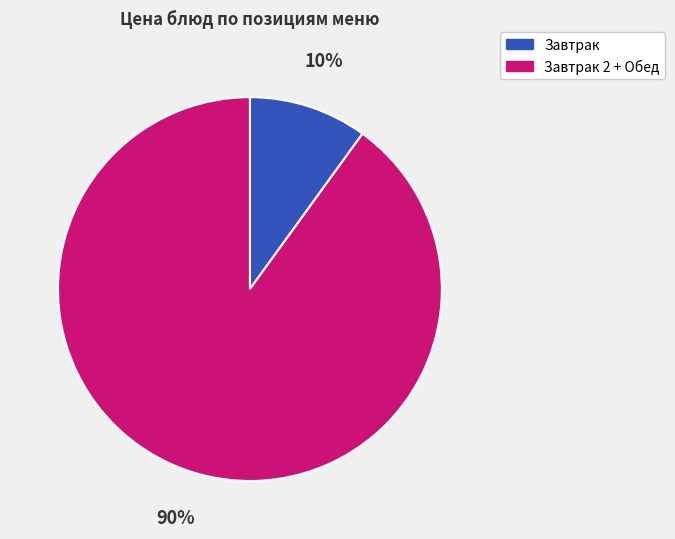

To the nearest percent, what is the difference between the largest and smallest slice percentages?

80%